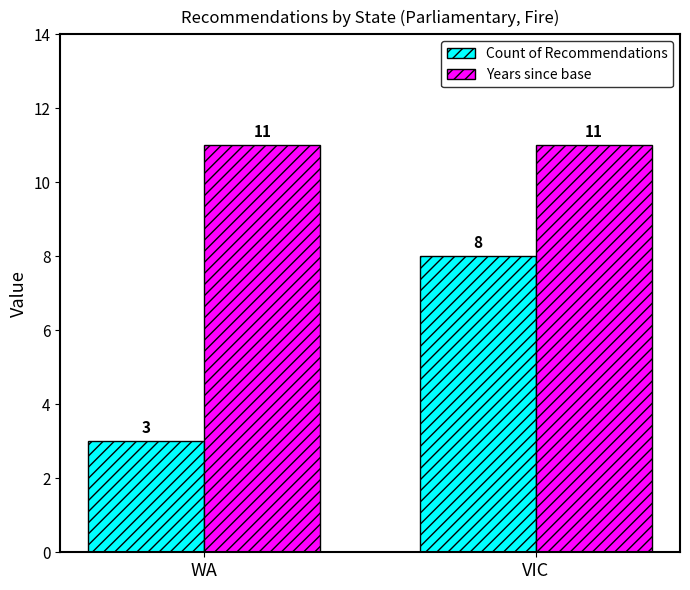

The Count of Recommendations series shows 3 at WA. True or false?

True